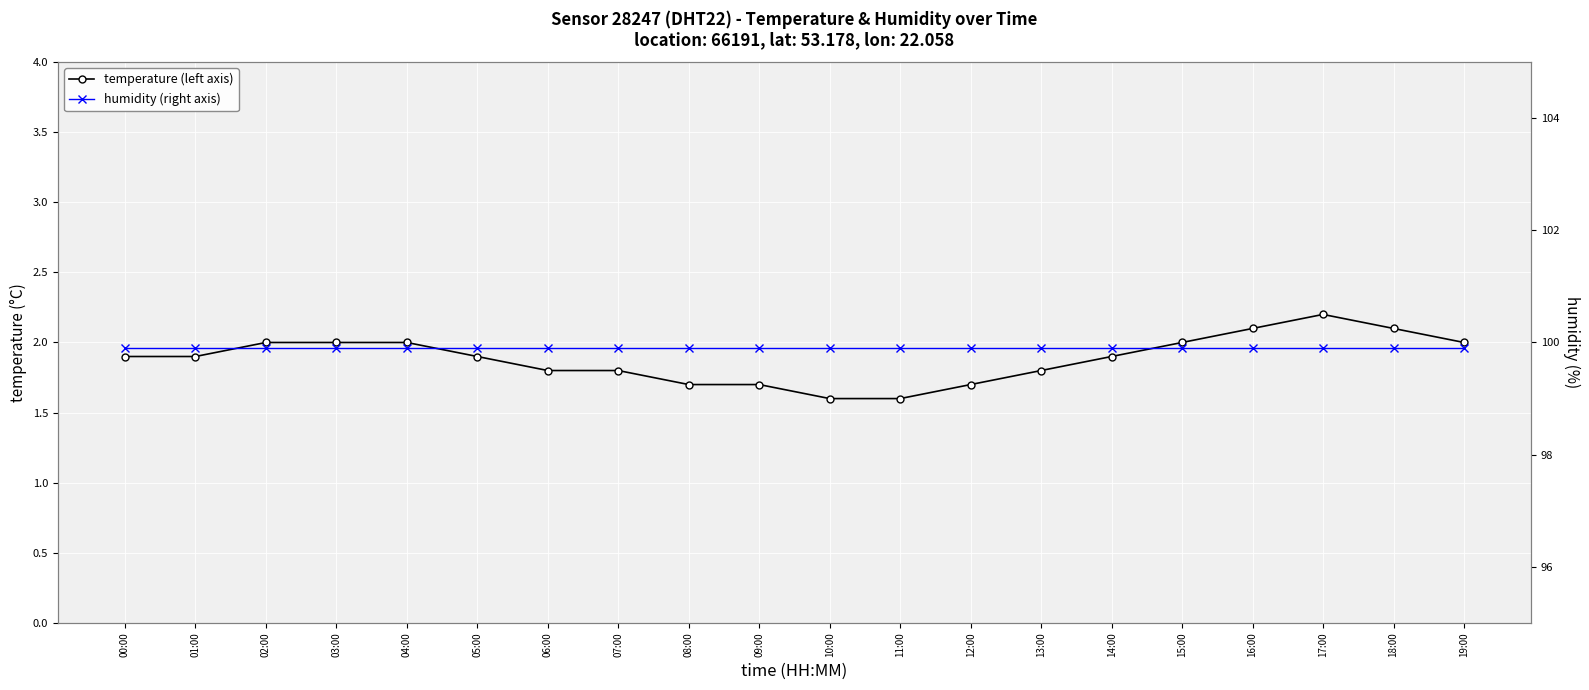

What is the difference between the maximum and second lowest values in the temperature (left axis) series?

0.6